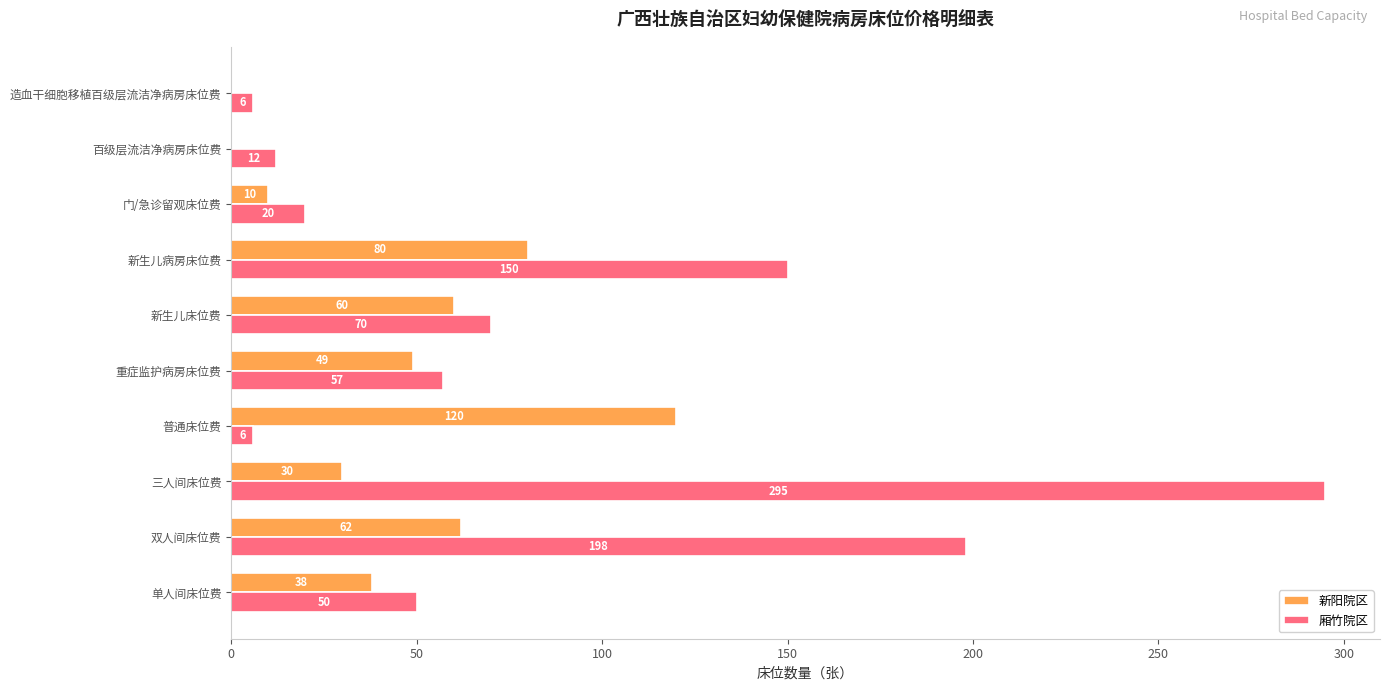

How many data points does each series have?

10